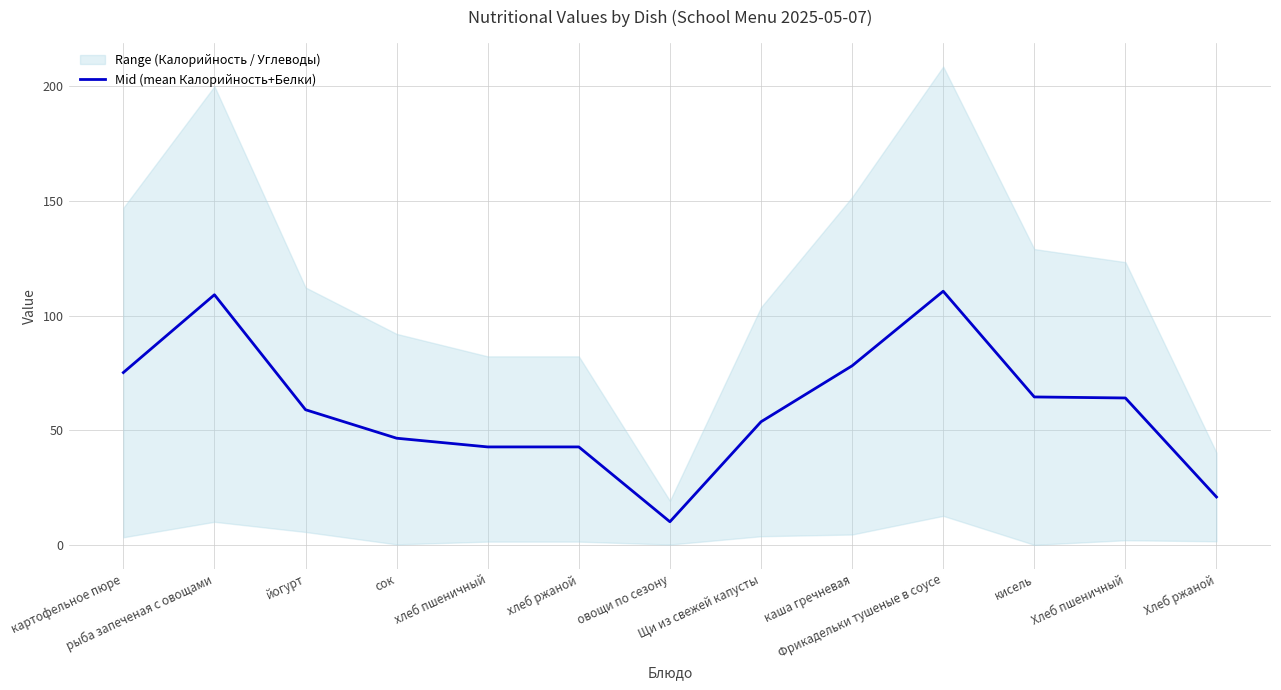

List the labels in order of value, smallest first.

овощи по сезону, Хлеб ржаной, хлеб пшеничный, хлеб ржаной, сок, Щи из свежей капусты, йогурт, Хлеб пшеничный, кисель, картофельное пюре, каша гречневая, рыба запеченая с овощами, Фрикадельки тушеные в соусе